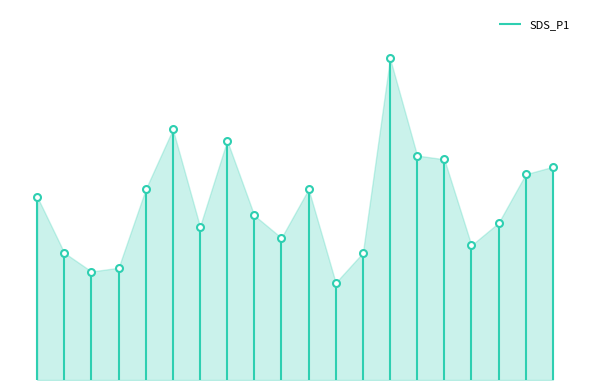

Reading left to right, extract all data points from this chart.

4.9	3.4	2.9	3.0	5.1	6.7	4.1	6.4	4.4	3.8	5.1	2.6	3.4	8.6	6.0	5.9	3.6	4.2	5.5	5.7